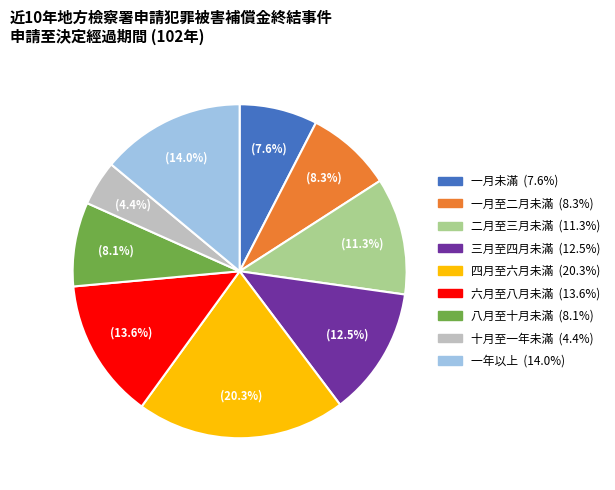

Does 一年以上 account for over 50% of the chart?

No